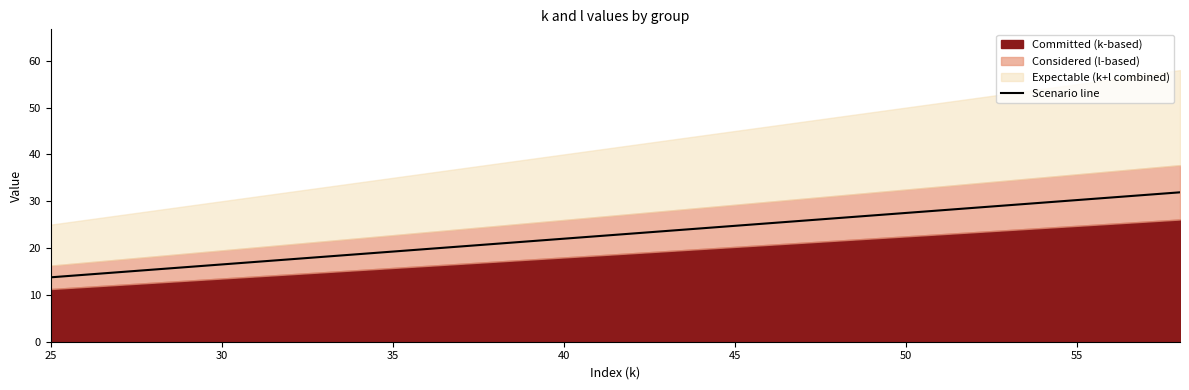

Which category has the lowest value in the Scenario line series?

25